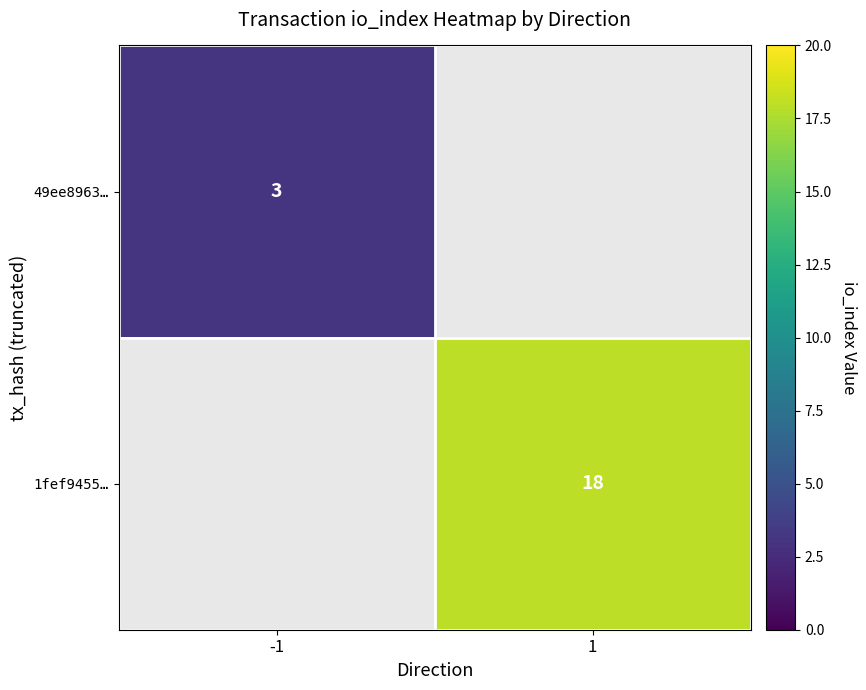

The value of 49ee8963… at -1 is 4. True or false?

False